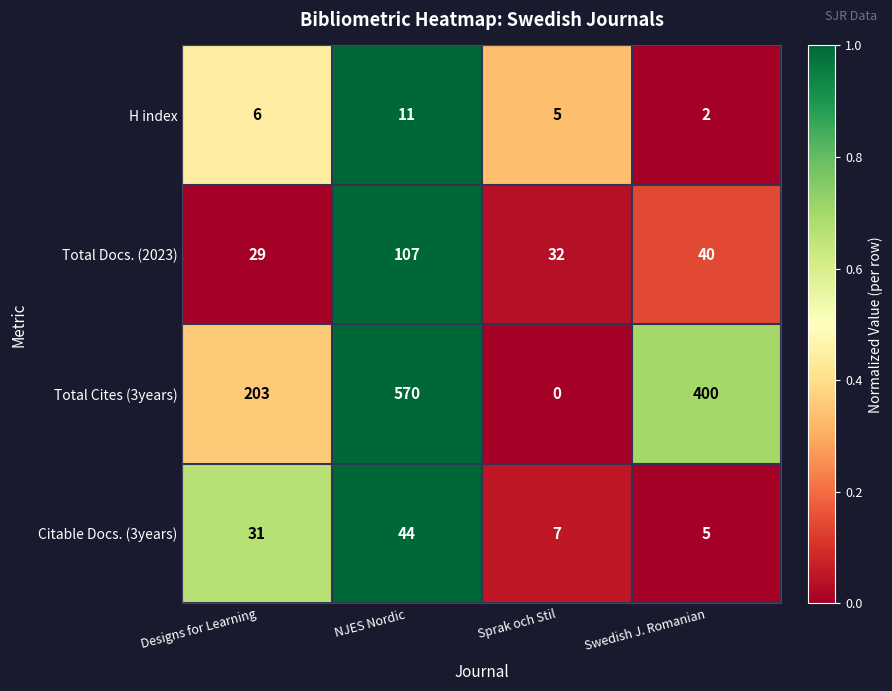

The Total Docs. (2023) series shows 18 at Sprak och Stil. True or false?

False